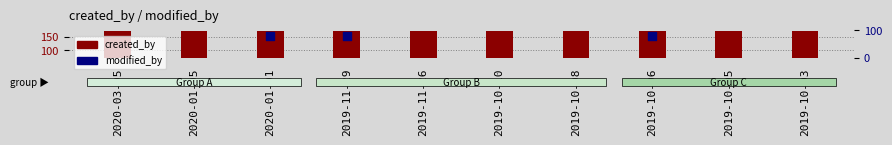

Which series contains the lowest Y value?

modified_by